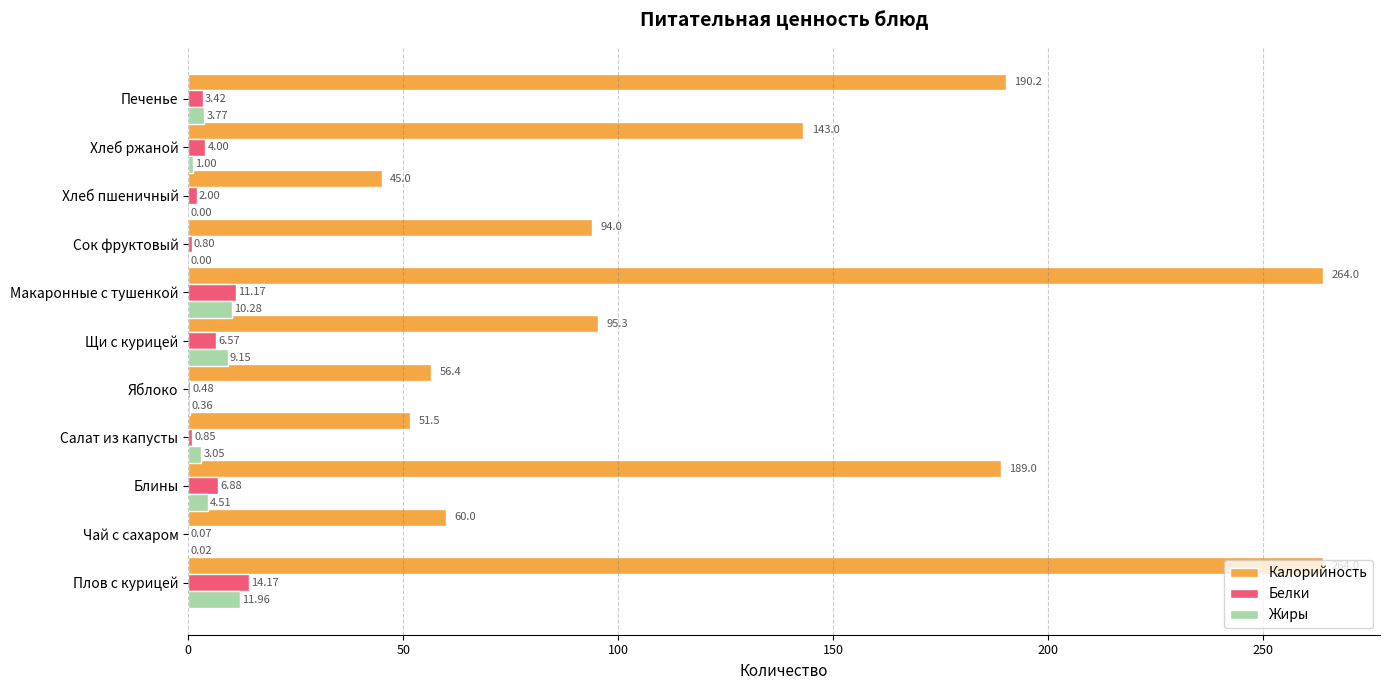

At which category is the sum across all series the highest?

Плов с курицей